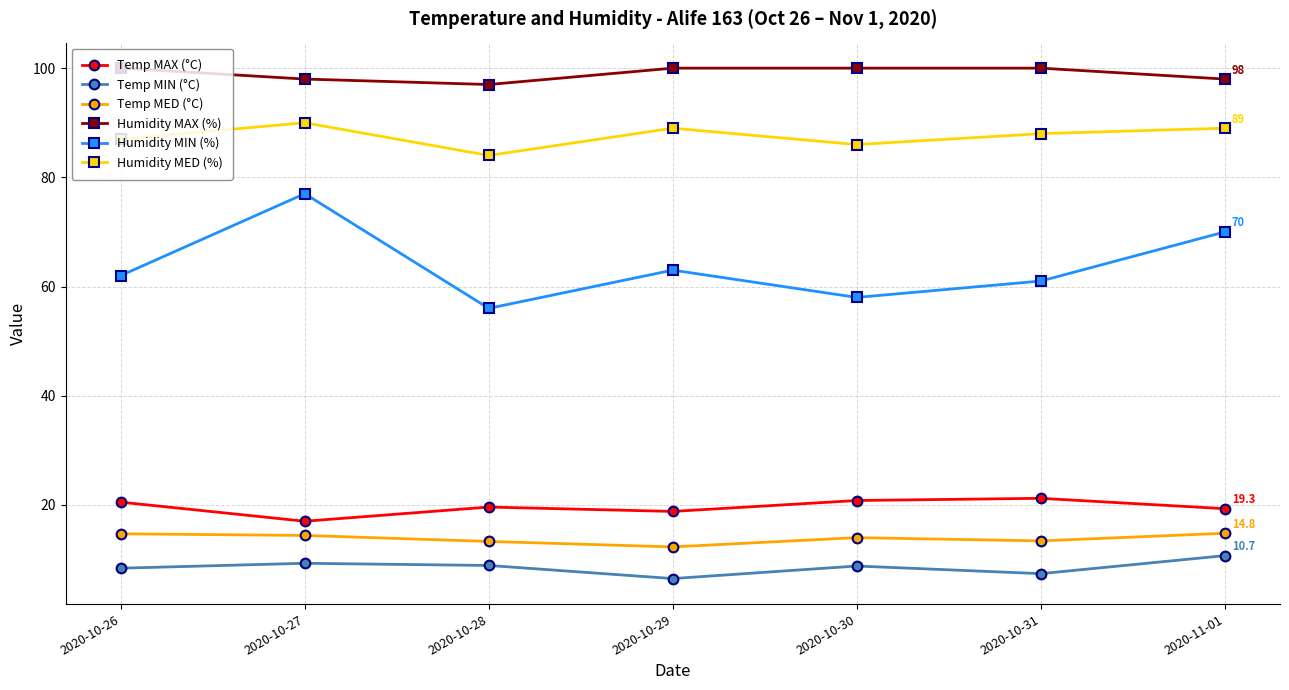

Where is the first local maximum for Humidity MIN (%)?

2020-10-27